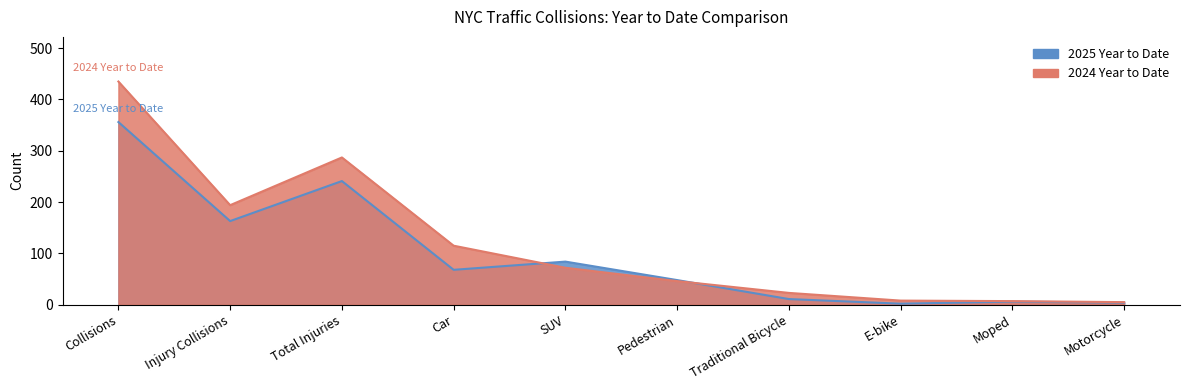

Between which two adjacent categories do 2025 Year to Date and 2024 Year to Date first intersect?

Car and SUV